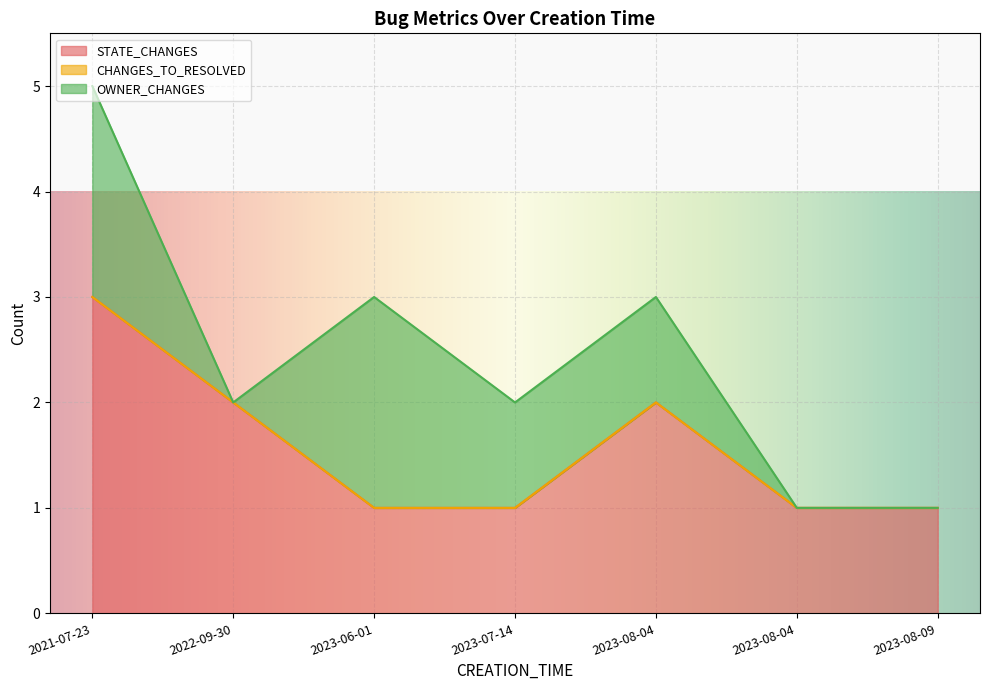

Which series changed the most between 2023-06-01 and 2023-08-04?

OWNER_CHANGES